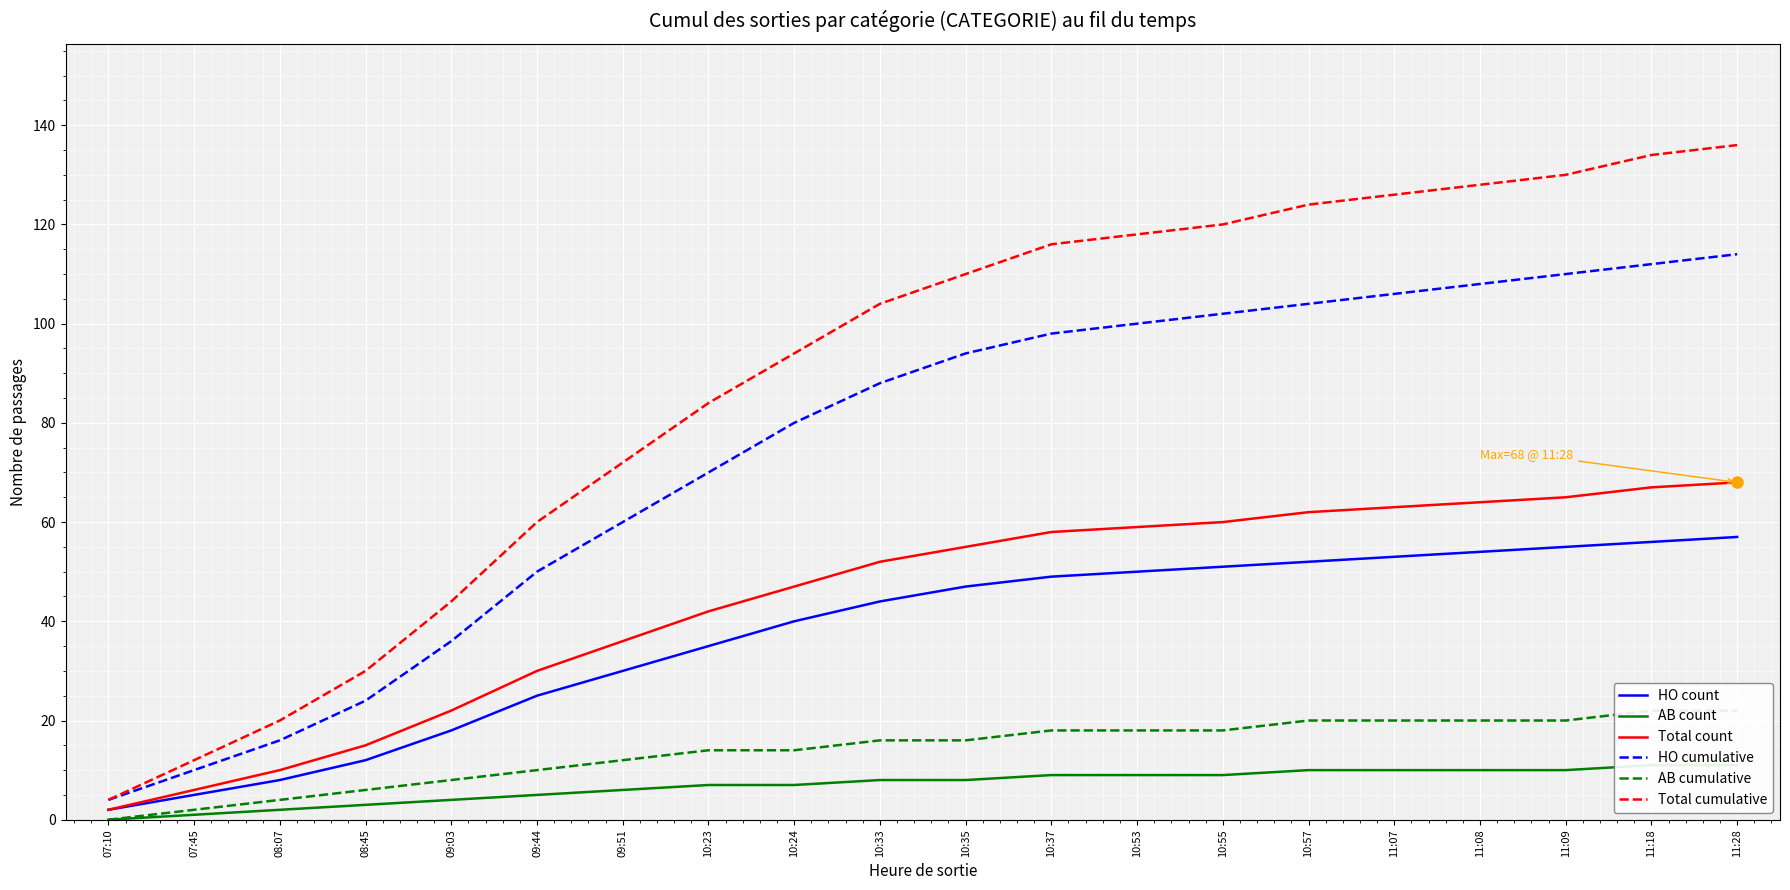

Reading left to right, extract all data points from this chart.

HO count: 07:10=2	07:45=5	08:07=8	08:45=12	09:03=18	09:44=25	09:51=30	10:23=35	10:24=40	10:33=44	10:35=47	10:37=49	10:53=50	10:55=51	10:57=52	11:07=53	11:08=54	11:09=55	11:18=56	11:28=57
AB count: 07:10=0	07:45=1	08:07=2	08:45=3	09:03=4	09:44=5	09:51=6	10:23=7	10:24=7	10:33=8	10:35=8	10:37=9	10:53=9	10:55=9	10:57=10	11:07=10	11:08=10	11:09=10	11:18=11	11:28=11
Total count: 07:10=2	07:45=6	08:07=10	08:45=15	09:03=22	09:44=30	09:51=36	10:23=42	10:24=47	10:33=52	10:35=55	10:37=58	10:53=59	10:55=60	10:57=62	11:07=63	11:08=64	11:09=65	11:18=67	11:28=68
HO cumulative: 07:10=4	07:45=10	08:07=16	08:45=24	09:03=36	09:44=50	09:51=60	10:23=70	10:24=80	10:33=88	10:35=94	10:37=98	10:53=100	10:55=102	10:57=104	11:07=106	11:08=108	11:09=110	11:18=112	11:28=114
AB cumulative: 07:10=0	07:45=2	08:07=4	08:45=6	09:03=8	09:44=10	09:51=12	10:23=14	10:24=14	10:33=16	10:35=16	10:37=18	10:53=18	10:55=18	10:57=20	11:07=20	11:08=20	11:09=20	11:18=22	11:28=22
Total cumulative: 07:10=4	07:45=12	08:07=20	08:45=30	09:03=44	09:44=60	09:51=72	10:23=84	10:24=94	10:33=104	10:35=110	10:37=116	10:53=118	10:55=120	10:57=124	11:07=126	11:08=128	11:09=130	11:18=134	11:28=136